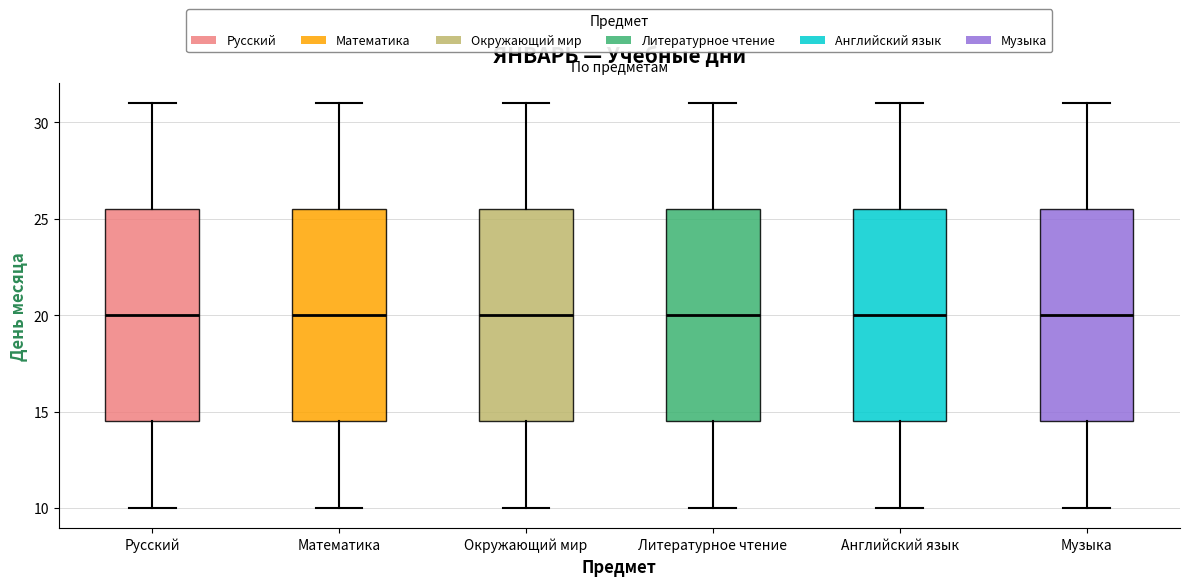

Reading left to right, read every box against the y-axis: the position of its median line, the range the box covers, and the ends of its whiskers. The values are not printed on the chart, so give them approximately, as read against the axis.

Русский: median 20.0, box 14.5 to 25.5, whiskers 10.0 to 31.0
Математика: median 20.0, box 14.5 to 25.5, whiskers 10.0 to 31.0
Окружающий мир: median 20.0, box 14.5 to 25.5, whiskers 10.0 to 31.0
Литературное чтение: median 20.0, box 14.5 to 25.5, whiskers 10.0 to 31.0
Английский язык: median 20.0, box 14.5 to 25.5, whiskers 10.0 to 31.0
Музыка: median 20.0, box 14.5 to 25.5, whiskers 10.0 to 31.0